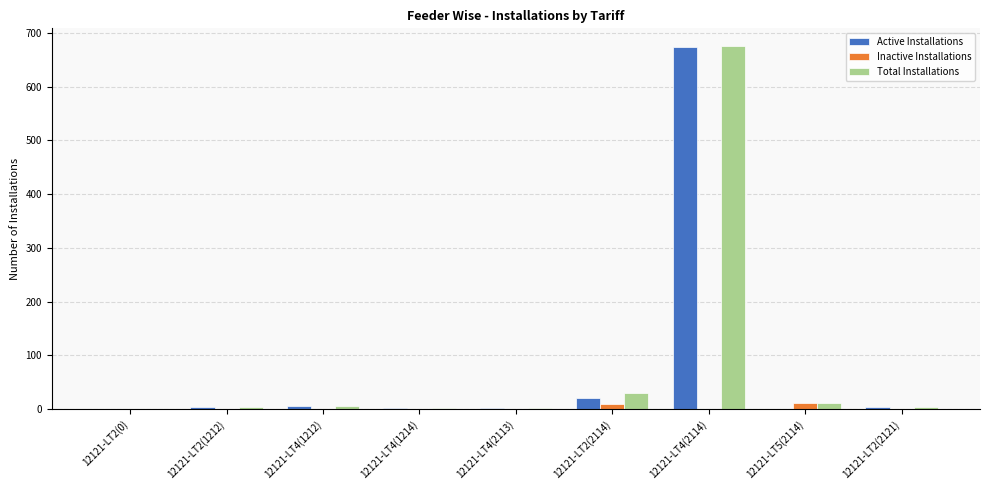

At which label does Total Installations reach its peak?

12121-LT4(2114)